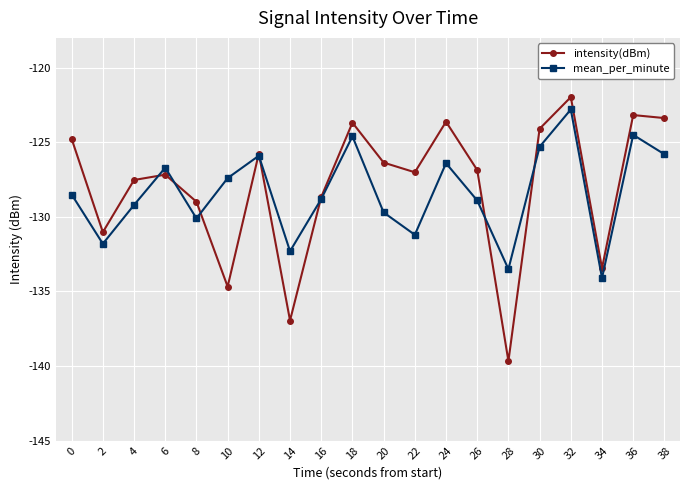

What is the maximum value for intensity(dBm)?

-122.0